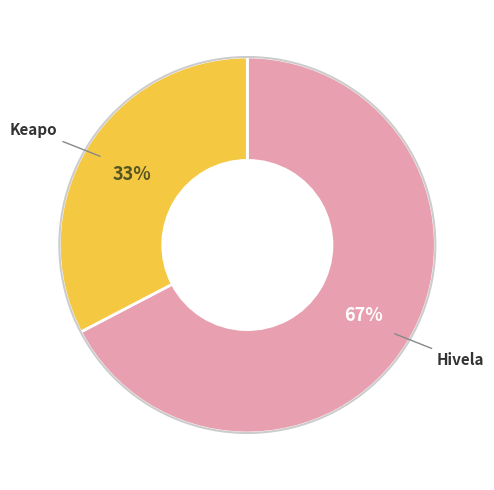

To the nearest percent, what is the average slice percentage?

50%